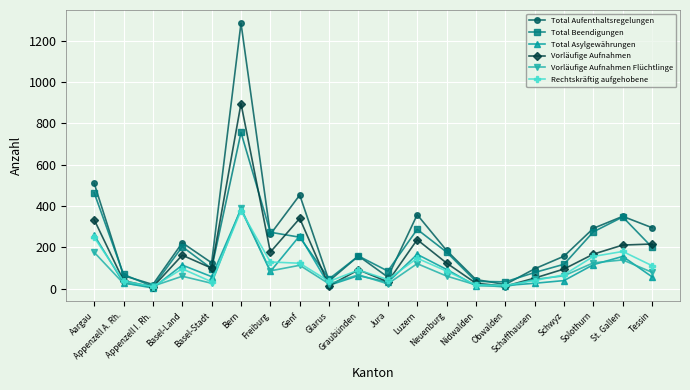

How many lines are shown in the chart?

6